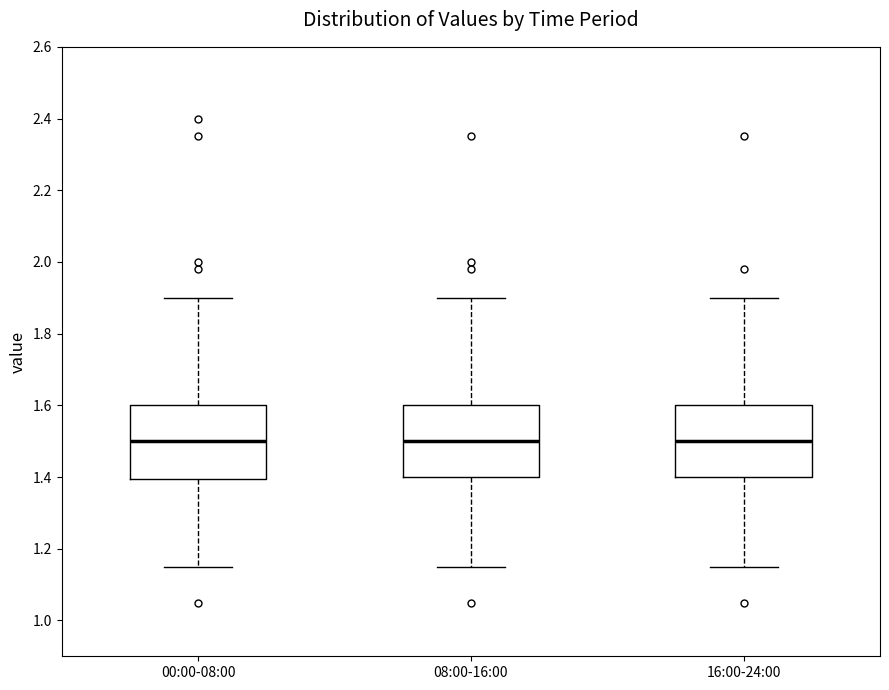

Reading left to right, read every box against the y-axis: the position of its median line, the range the box covers, and the ends of its whiskers. The values are not printed on the chart, so give them approximately, as read against the axis.

00:00-08:00: median 1.50, box 1.40 to 1.60, whiskers 1.16 to 1.90
08:00-16:00: median 1.50, box 1.40 to 1.60, whiskers 1.16 to 1.90
16:00-24:00: median 1.50, box 1.40 to 1.60, whiskers 1.16 to 1.90